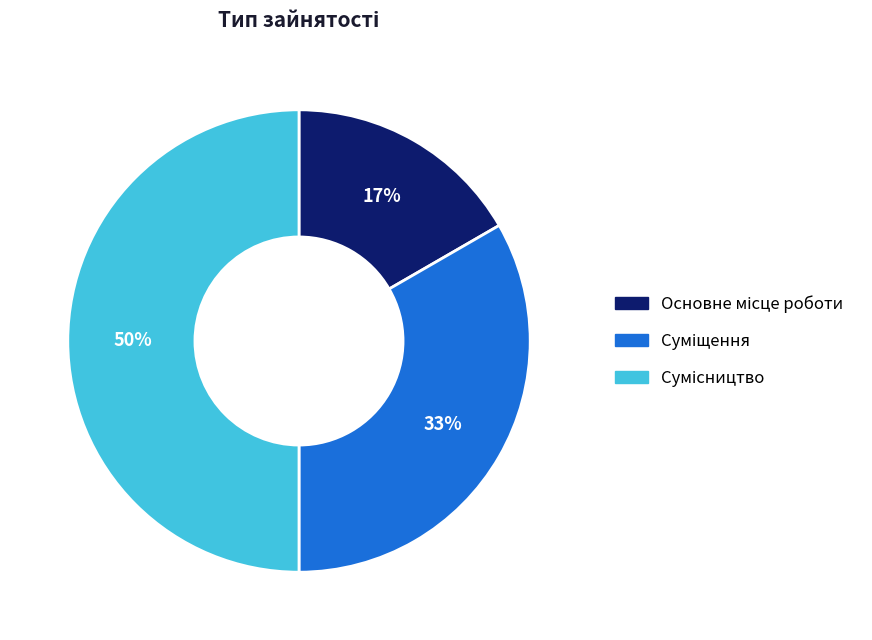

To the nearest percent, what is the difference between the largest and smallest slice percentages?

33%